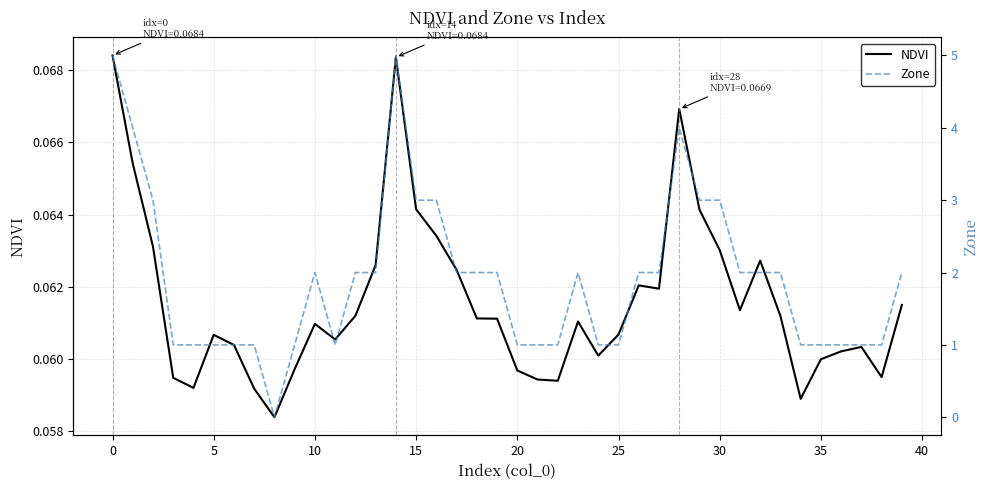

What is the difference between the second highest and second lowest values in the Zone series?

4.0